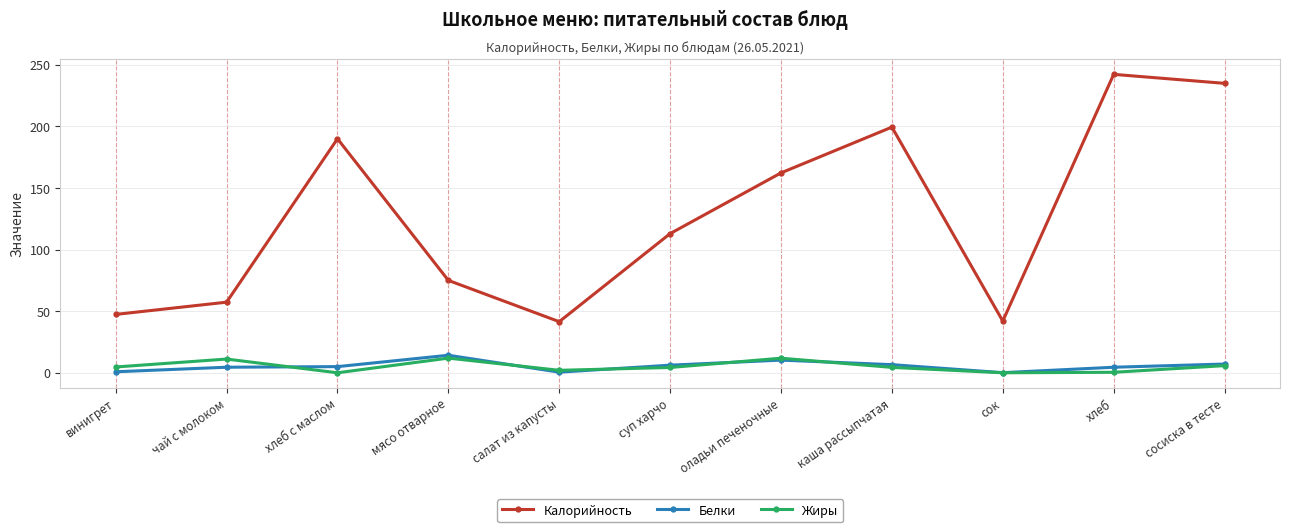

Which series has the largest total across all categories?

Калорийность